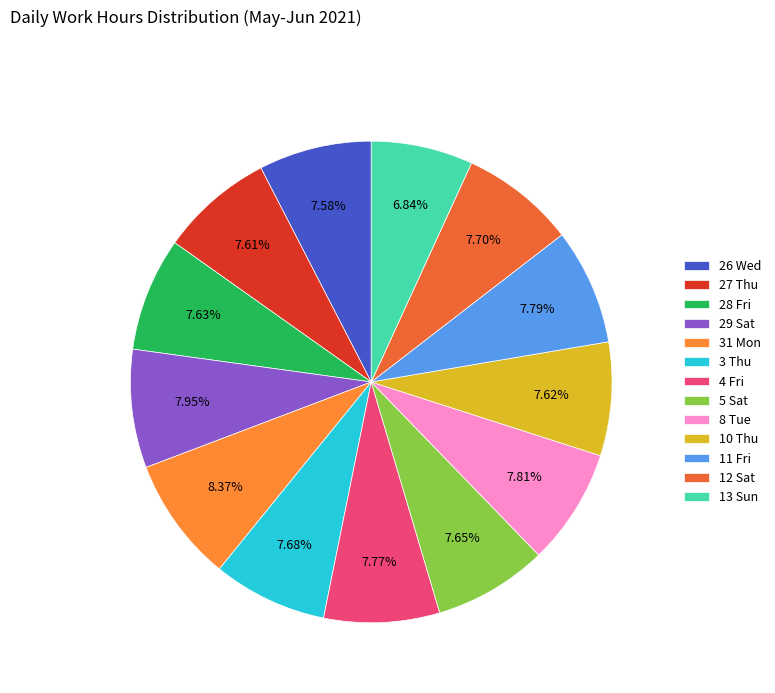

Is it true that 12 Sat is 8% of the pie?

True